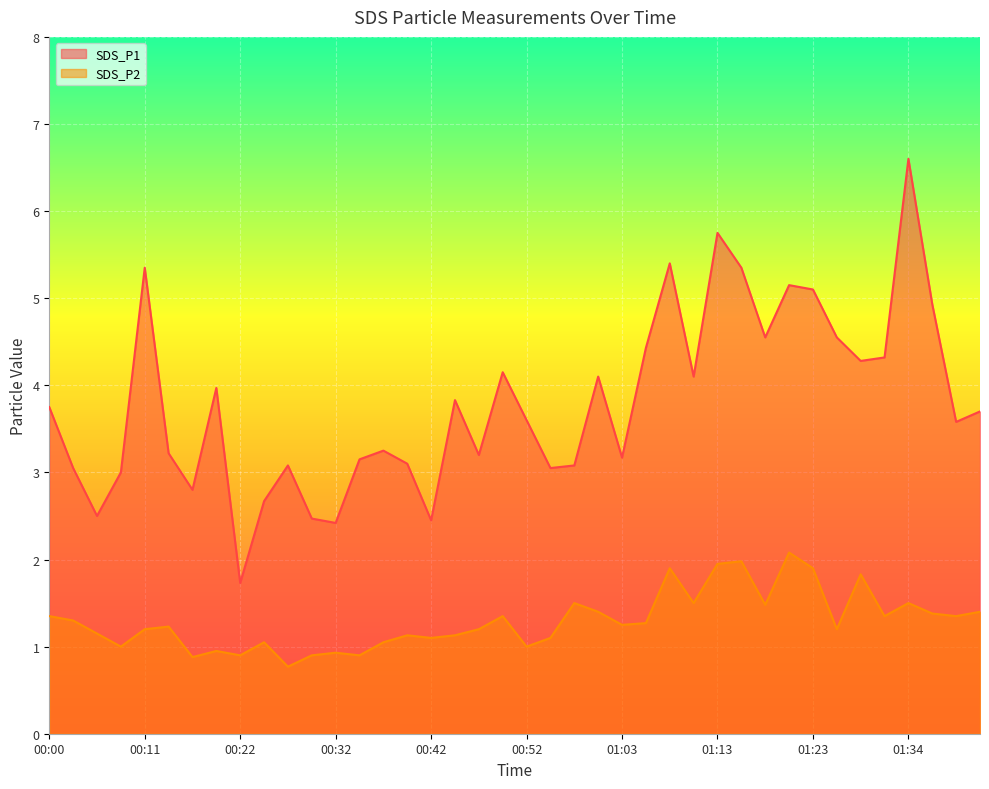

How many lines are shown in the chart?

2